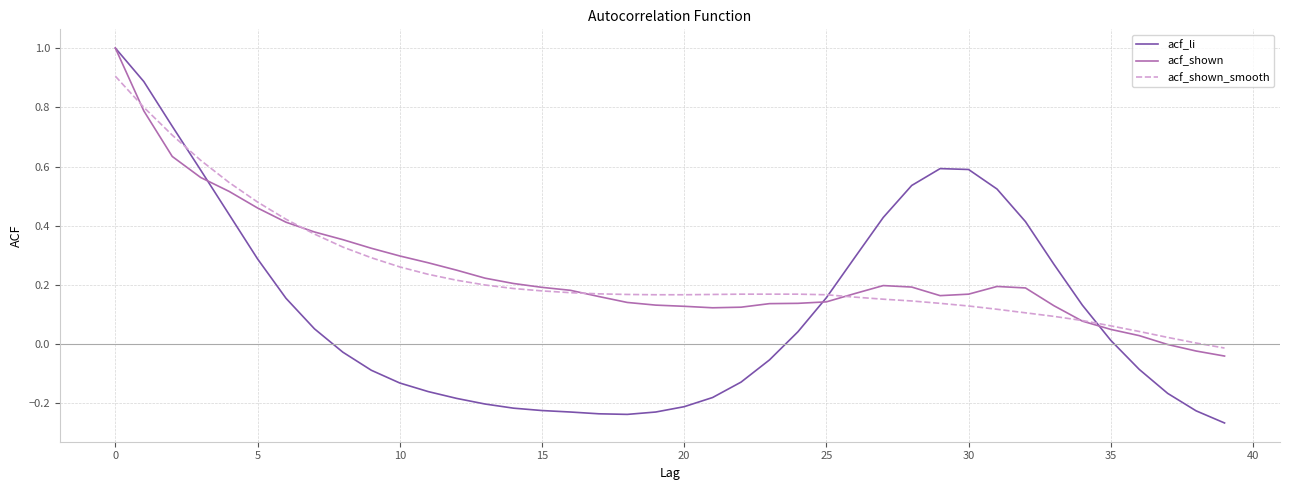

What is the highest value of the acf_shown_smooth series?

0.9